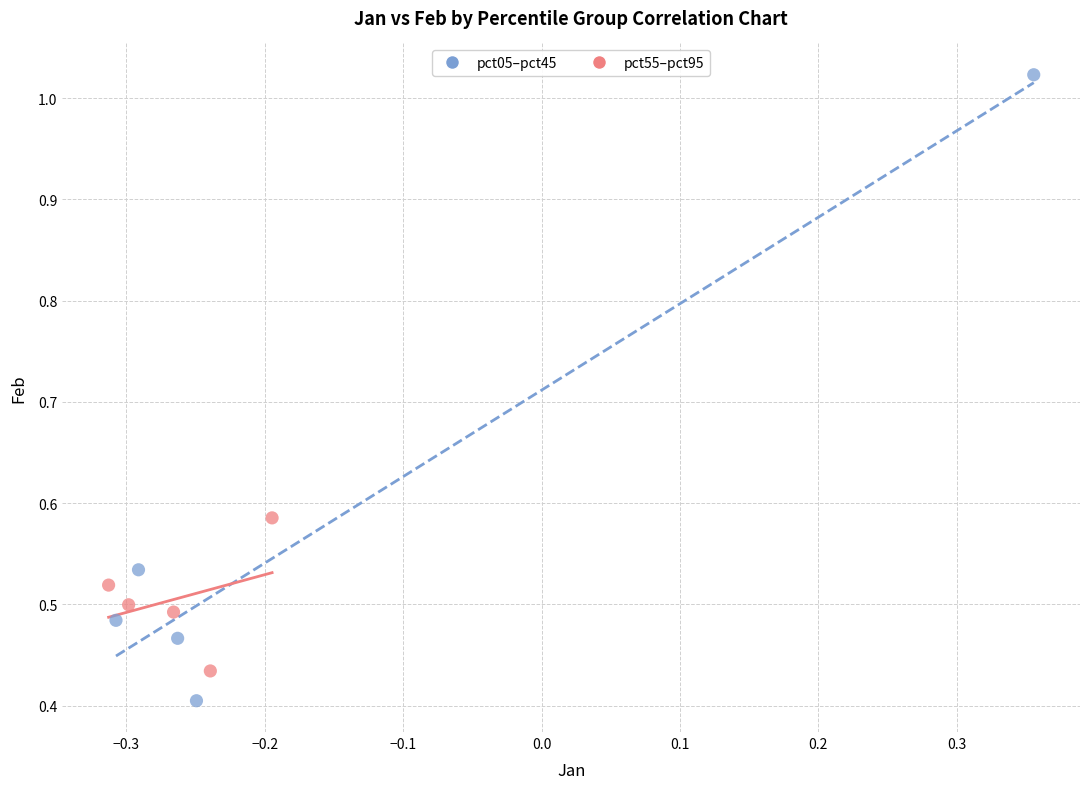

Which series contains the highest Y value?

pct05–pct45